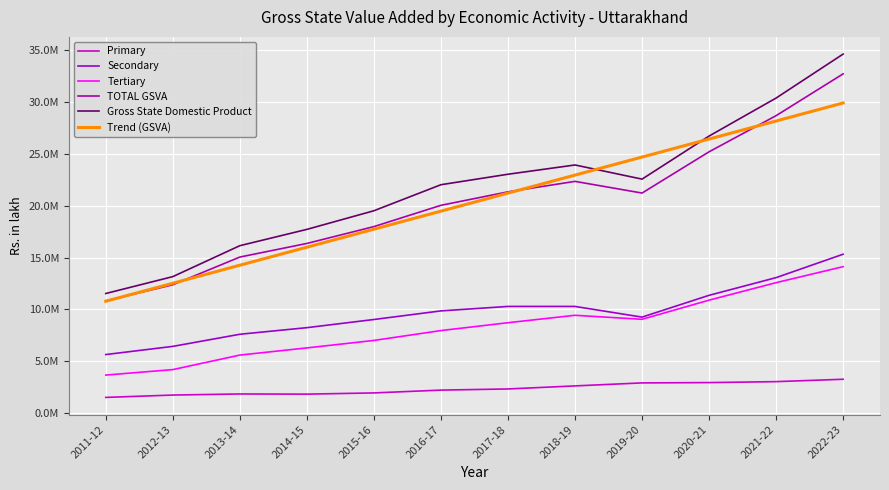

True or false: Primary has a value of 2219517.0 at 2016-17.

True